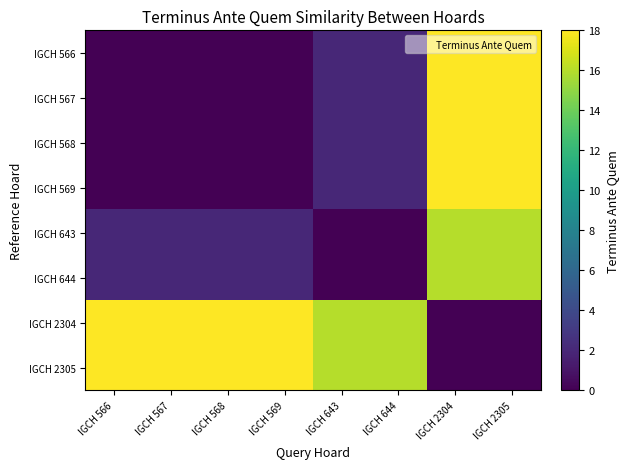

At which category is the sum across all series the highest?

IGCH 2304